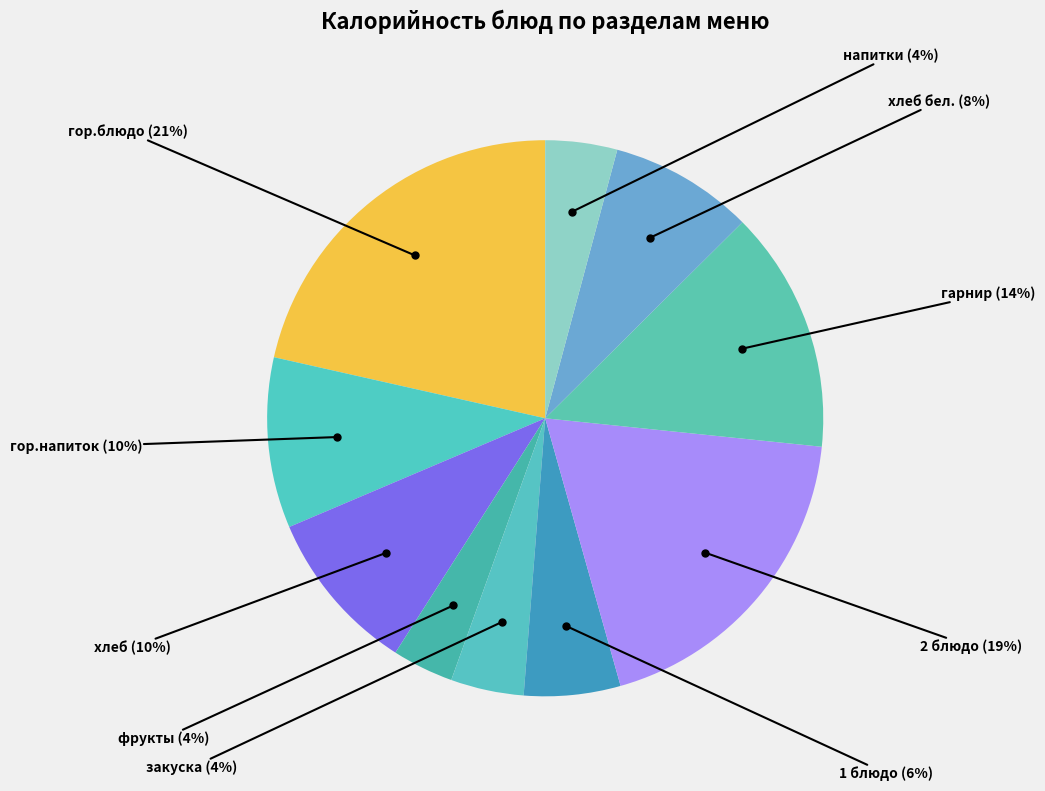

Rank the categories by value from highest to lowest.

гор.блюдо, 2 блюдо, гарнир, гор.напиток, хлеб, хлеб бел., 1 блюдо, закуска, напитки, фрукты